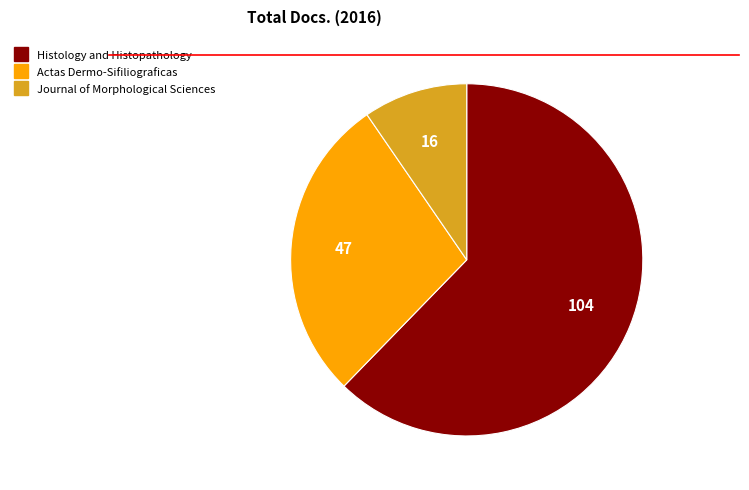

What is the smallest slice in the pie chart?

Journal of Morphological Sciences